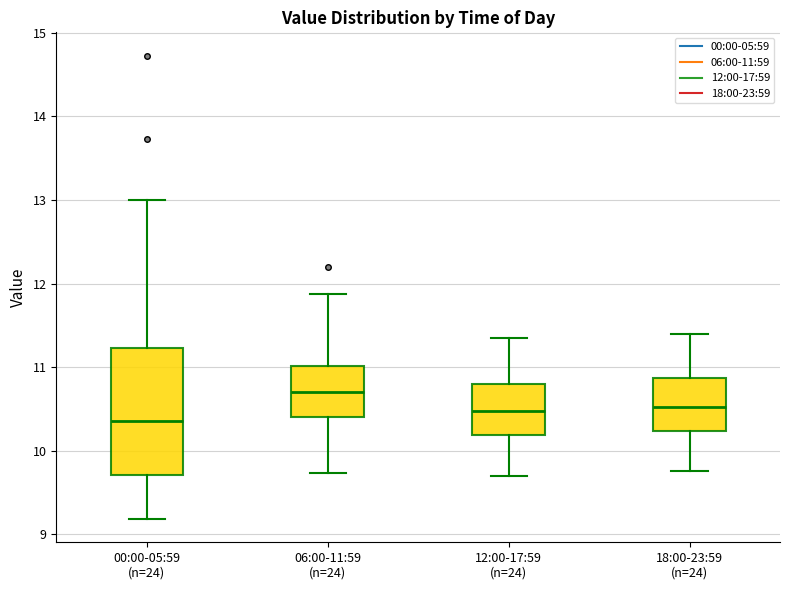

Where is the upper edge of the box for 12:00-17:59 (n=24) on the y-axis? The values are not printed on the chart, so give them approximately, as read against the axis.

10.8